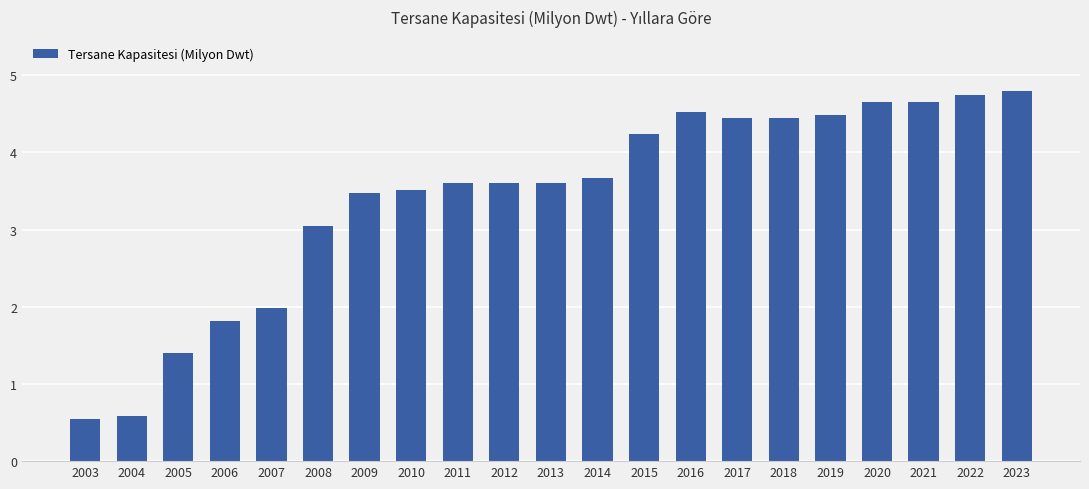

What is the value of the 2nd bar from the left?

0.6